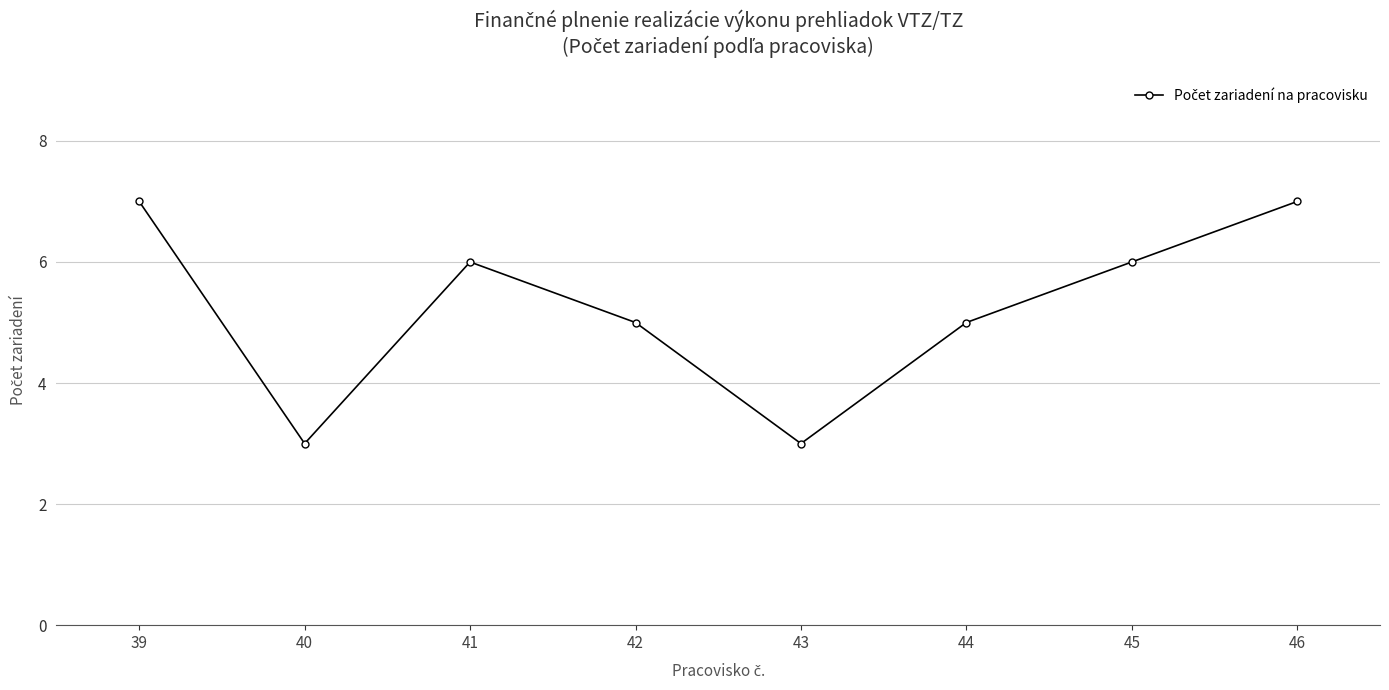

What is the value of the 2nd point from the left?

3